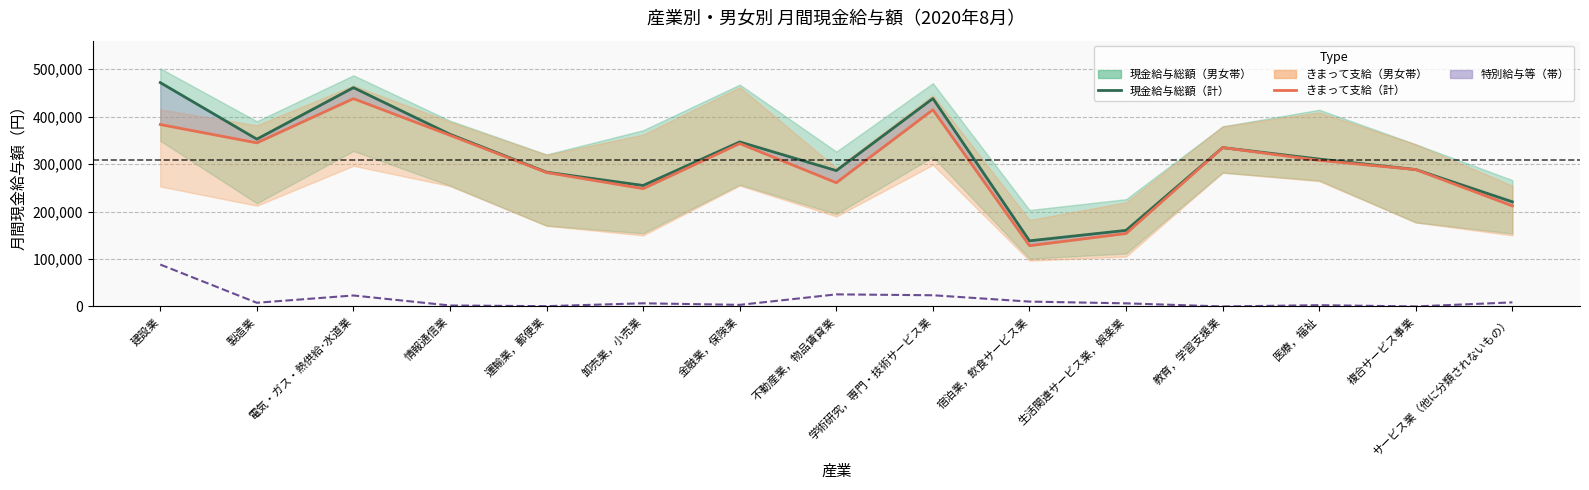

List the labels in order of 現金給与総額（計） value, smallest first.

宿泊業，飲食サービス業, 生活関連サービス業，娯楽業, サービス業（他に分類されないもの）, 卸売業，小売業, 運輸業，郵便業, 不動産業，物品賃貸業, 複合サービス事業, 医療，福祉, 教育，学習支援業, 金融業，保険業, 製造業, 情報通信業, 学術研究，専門・技術サービス業, 電気・ガス・熱供給･水道業, 建設業